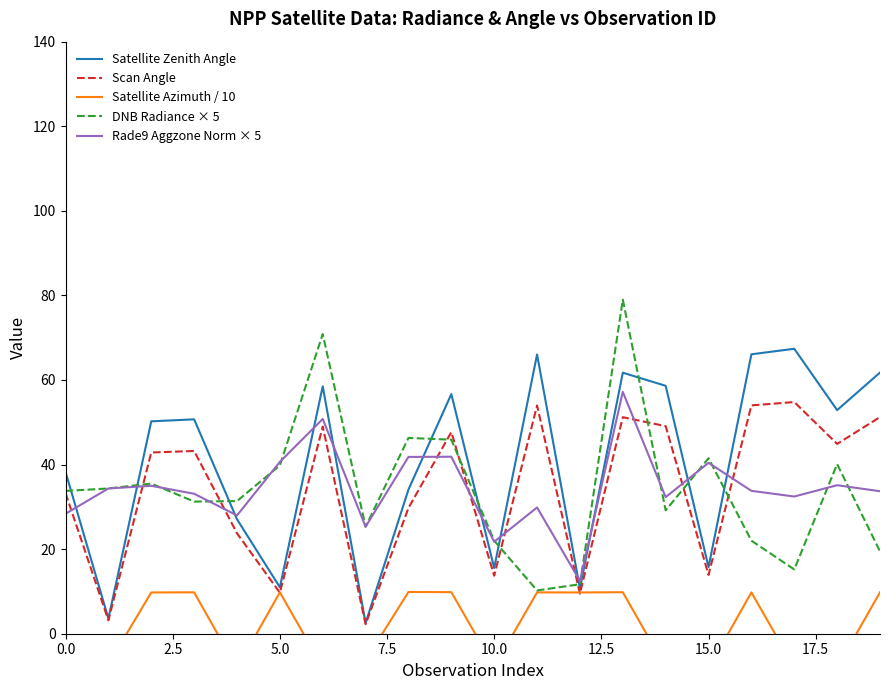

How many lines are shown in the chart?

5